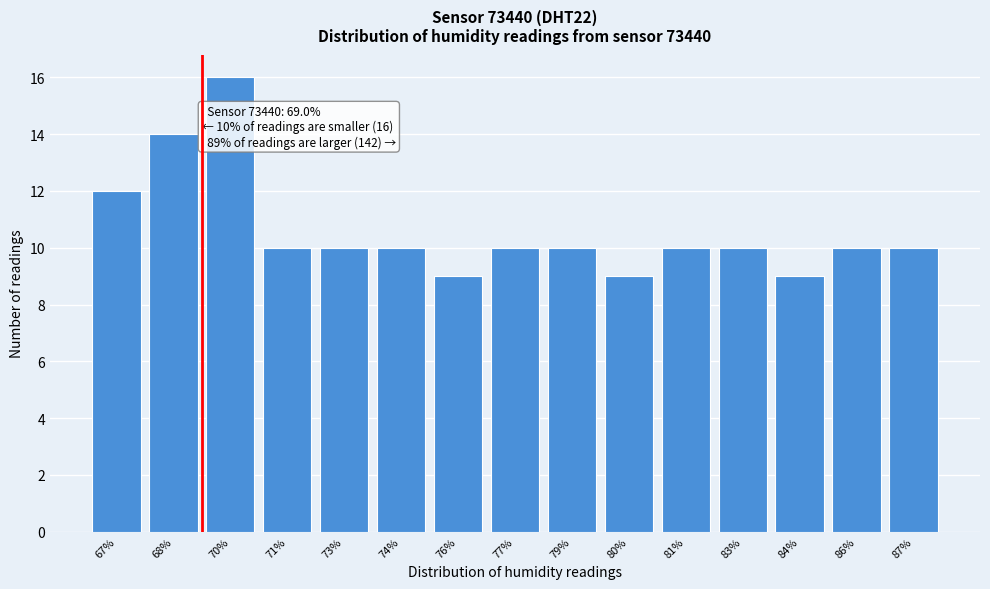

Reading right to left, what are all the values shown in this chart?

10	10	9	10	10	9	10	10	9	10	10	10	16	14	12